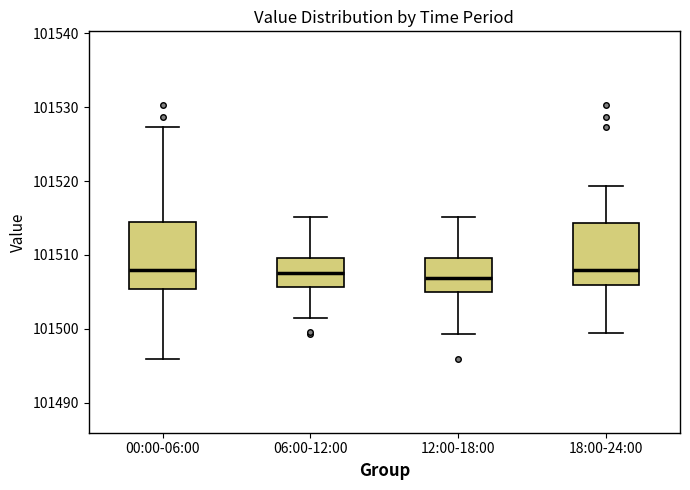

Reading left to right, read every box against the y-axis: the position of its median line, the range the box covers, and the ends of its whiskers. The values are not printed on the chart, so give them approximately, as read against the axis.

00:00-06:00: median 101508, box 101505 to 101514, whiskers 101496 to 101527
06:00-12:00: median 101508, box 101506 to 101510, whiskers 101501 to 101515
12:00-18:00: median 101507, box 101505 to 101510, whiskers 101499 to 101515
18:00-24:00: median 101508, box 101506 to 101514, whiskers 101499 to 101519